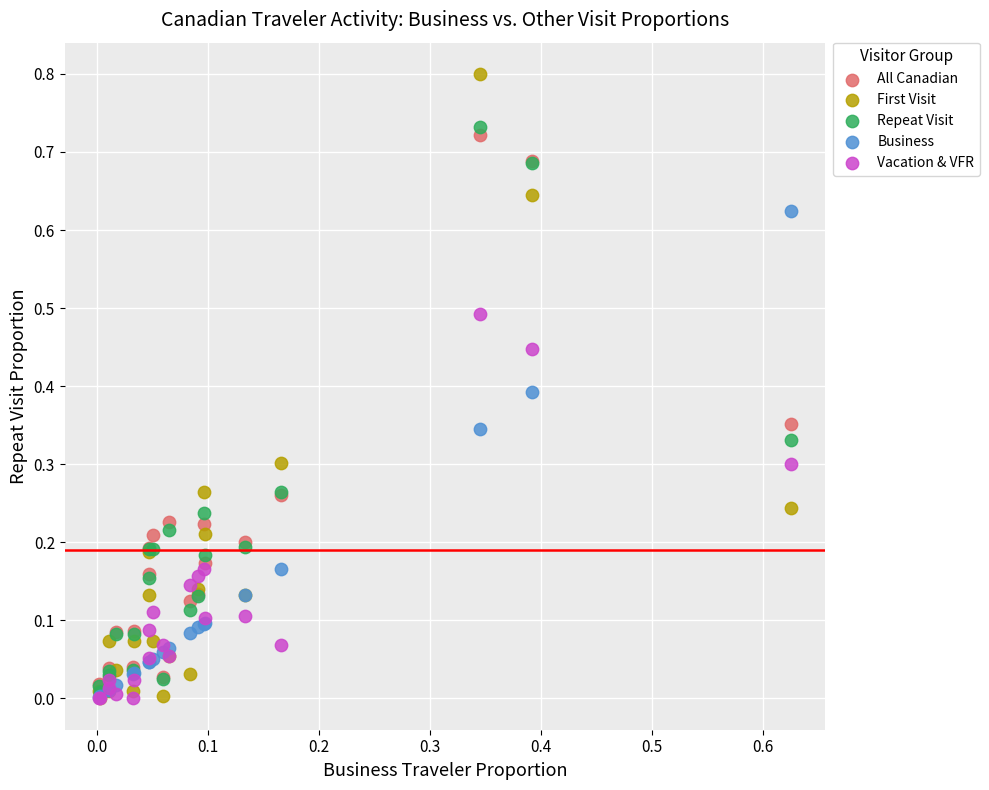

What are all the series names shown in the legend?

All Canadian, First Visit, Repeat Visit, Business, Vacation & VFR